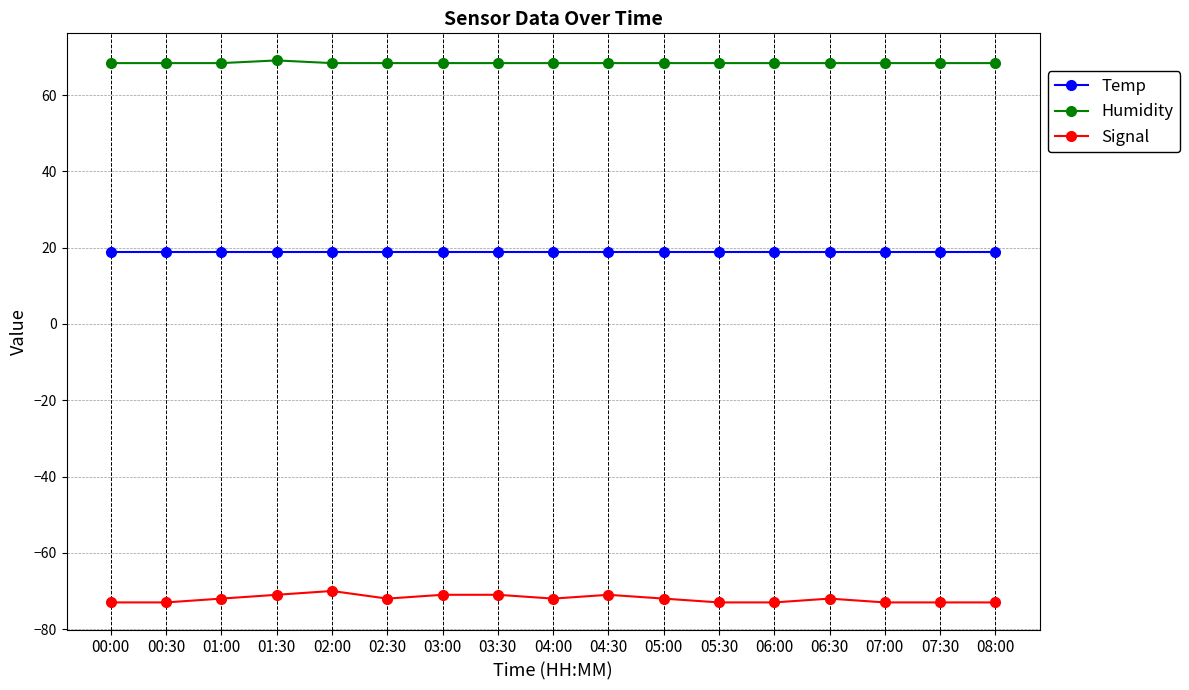

How many lines are shown in the chart?

3